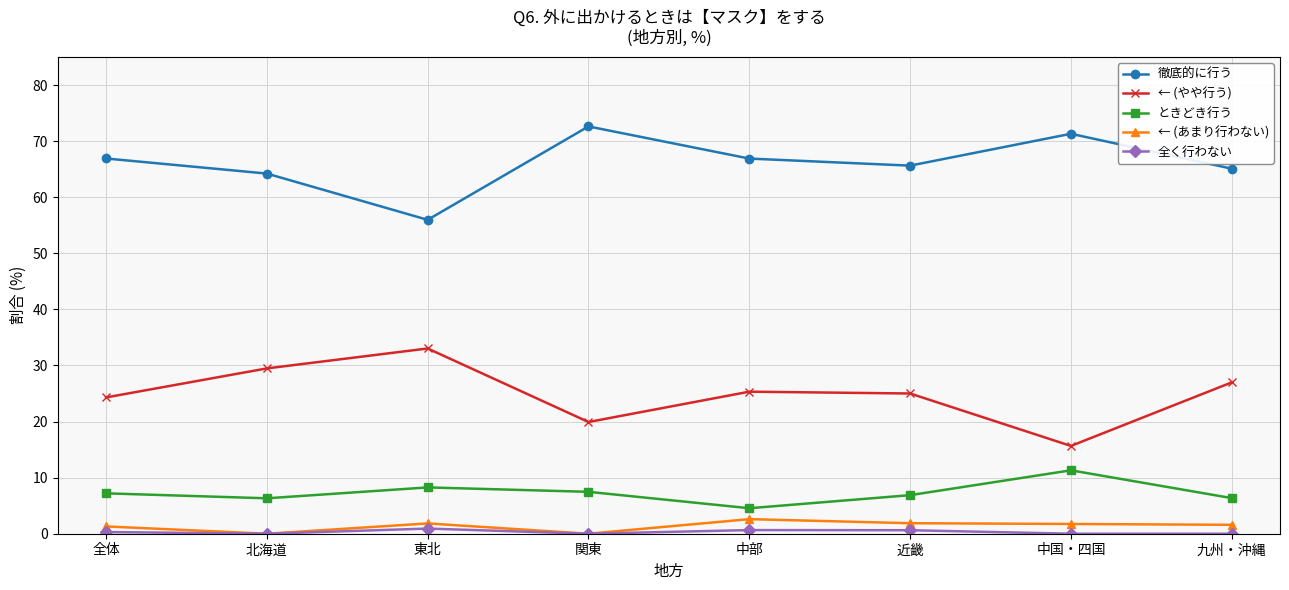

What is the approximate value of 徹底的に行う at 北海道?

64.2